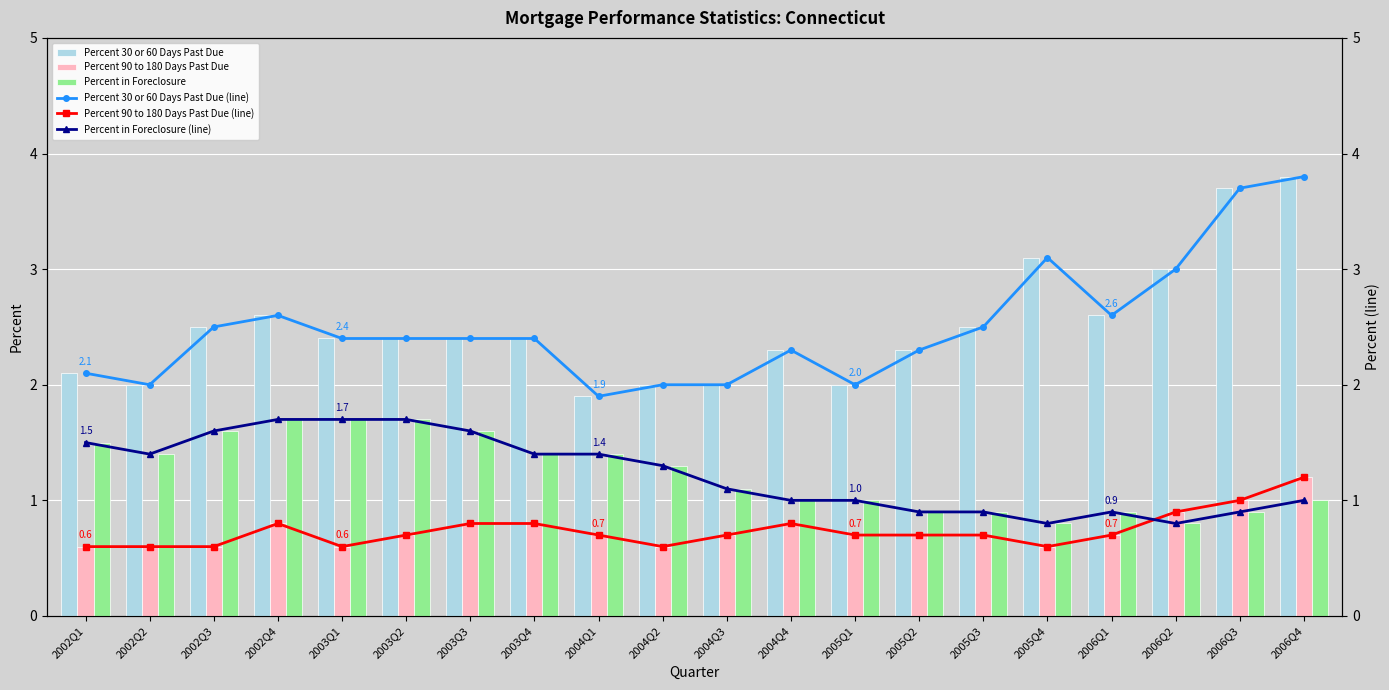

Which category has the highest value in the Percent 90 to 180 Days Past Due (line) series?

2006Q4